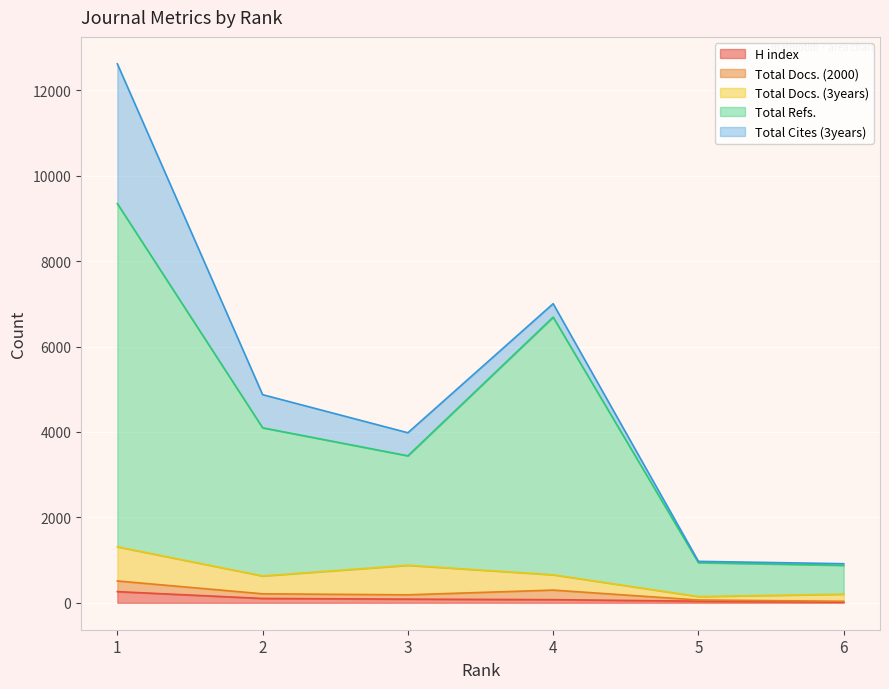

Does the chart display data point markers on the line(s)?

No